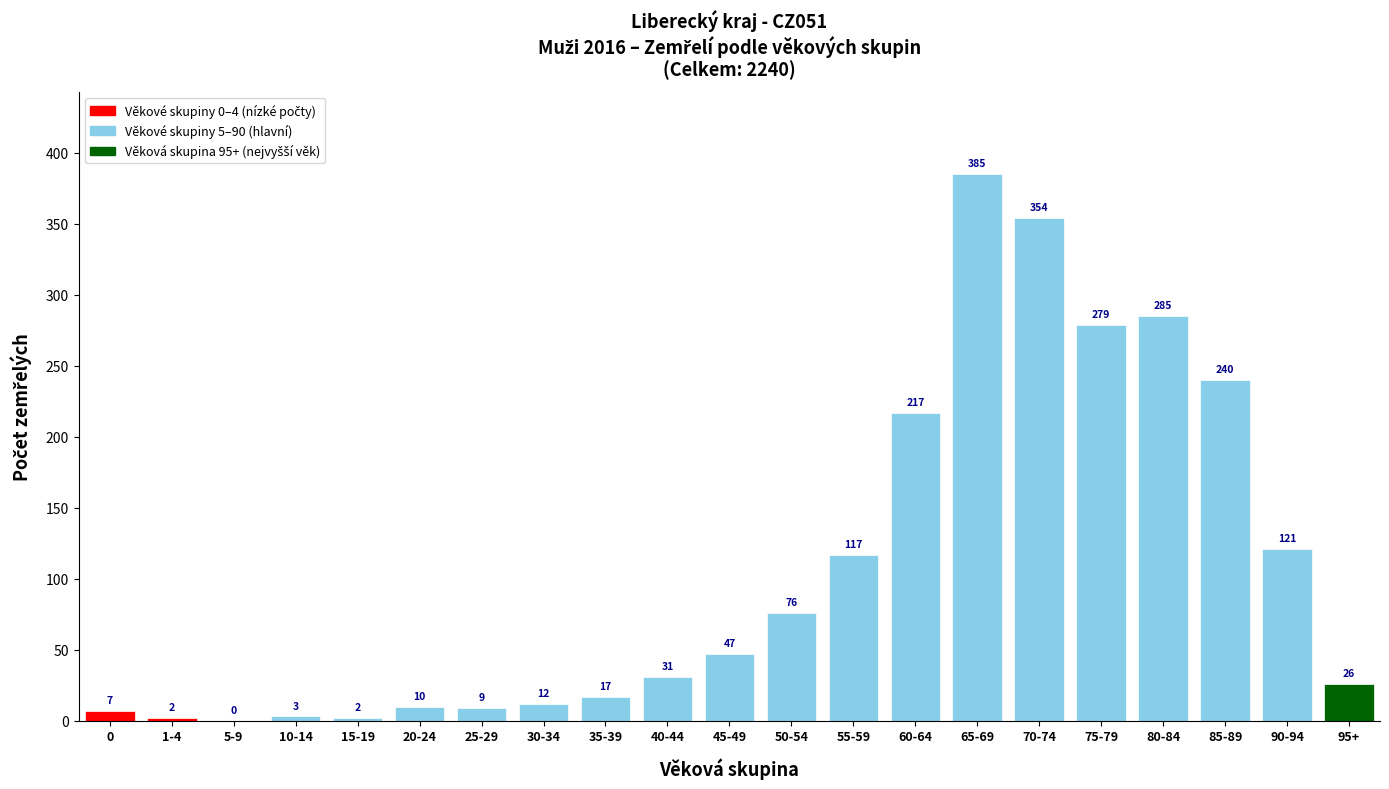

Reading right to left, transcribe all the data shown in this chart.

95+=26	90-94=121	85-89=240	80-84=285	75-79=279	70-74=354	65-69=385	60-64=217	55-59=117	50-54=76	45-49=47	40-44=31	35-39=17	30-34=12	25-29=9	20-24=10	15-19=2	10-14=3	5-9=0	1-4=2	0=7